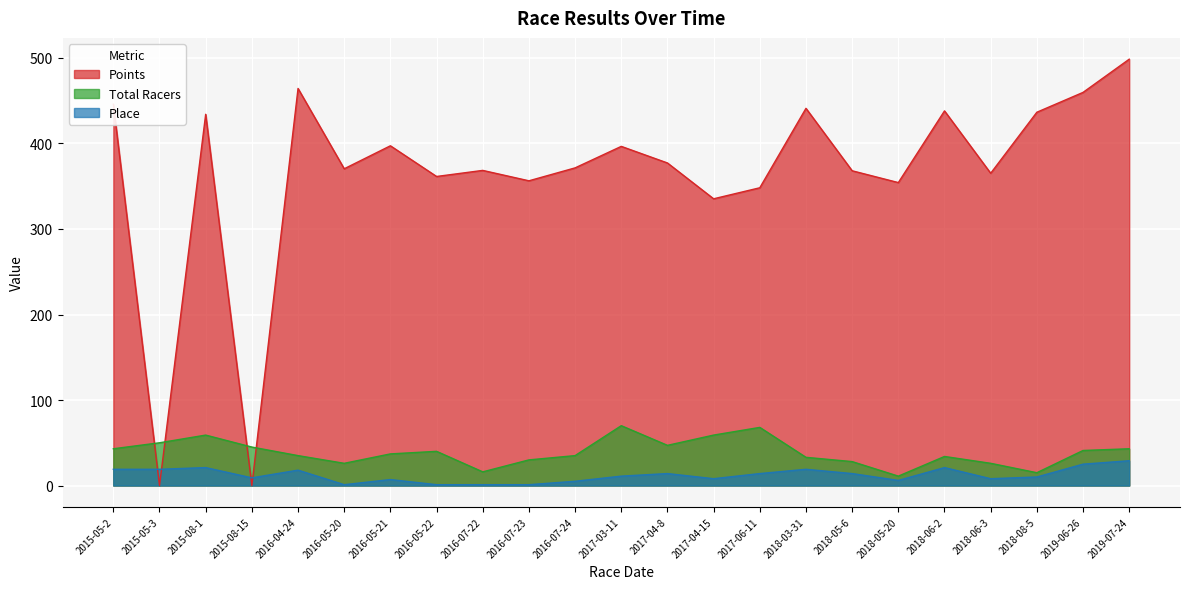

How many intersections are there between Points and Place?

4